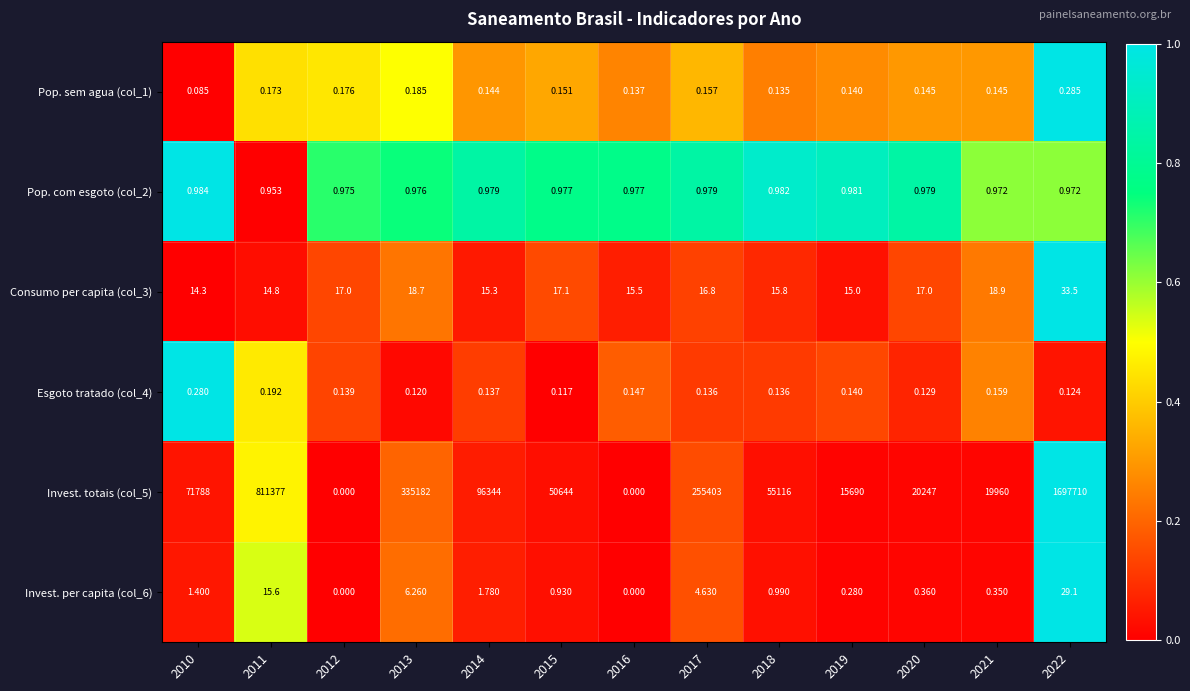

Is the value of Pop. sem agua (col_1) at 2016 greater than the value of Invest. per capita (col_6) at 2014?

No